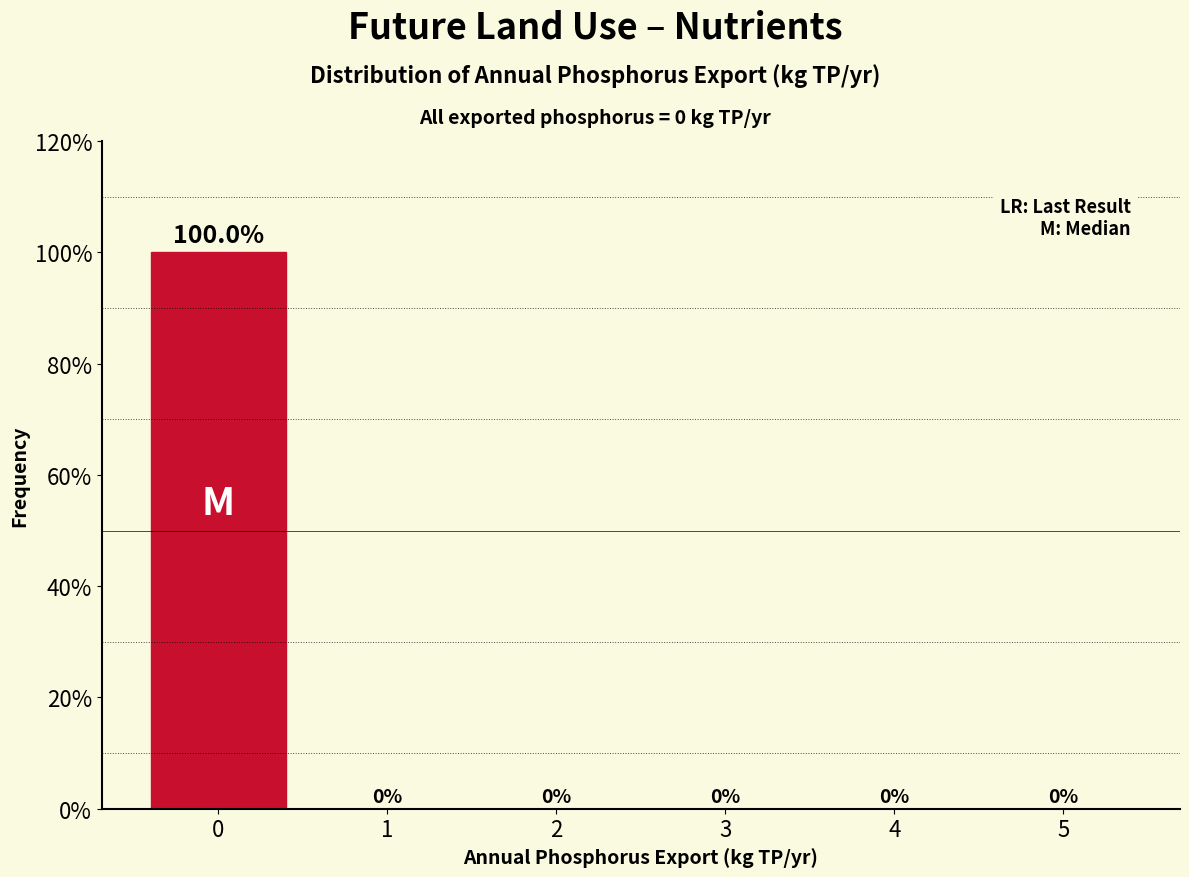

Reading left to right, transcribe all the data shown in this chart.

0=100	1=0	2=0	3=0	4=0	5=0